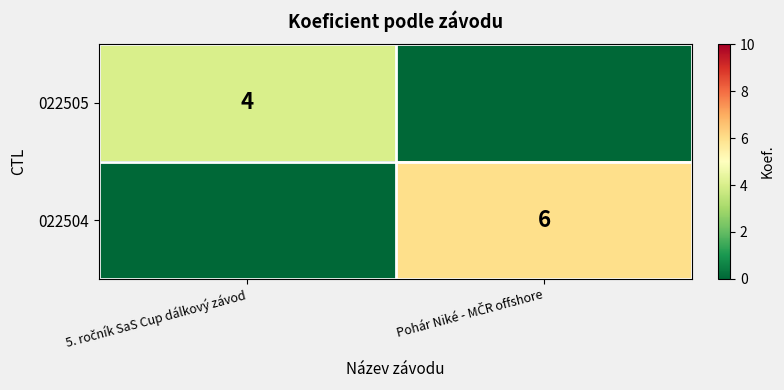

What value does the 022504 series have at Pohár Niké - MČR offshore?

6